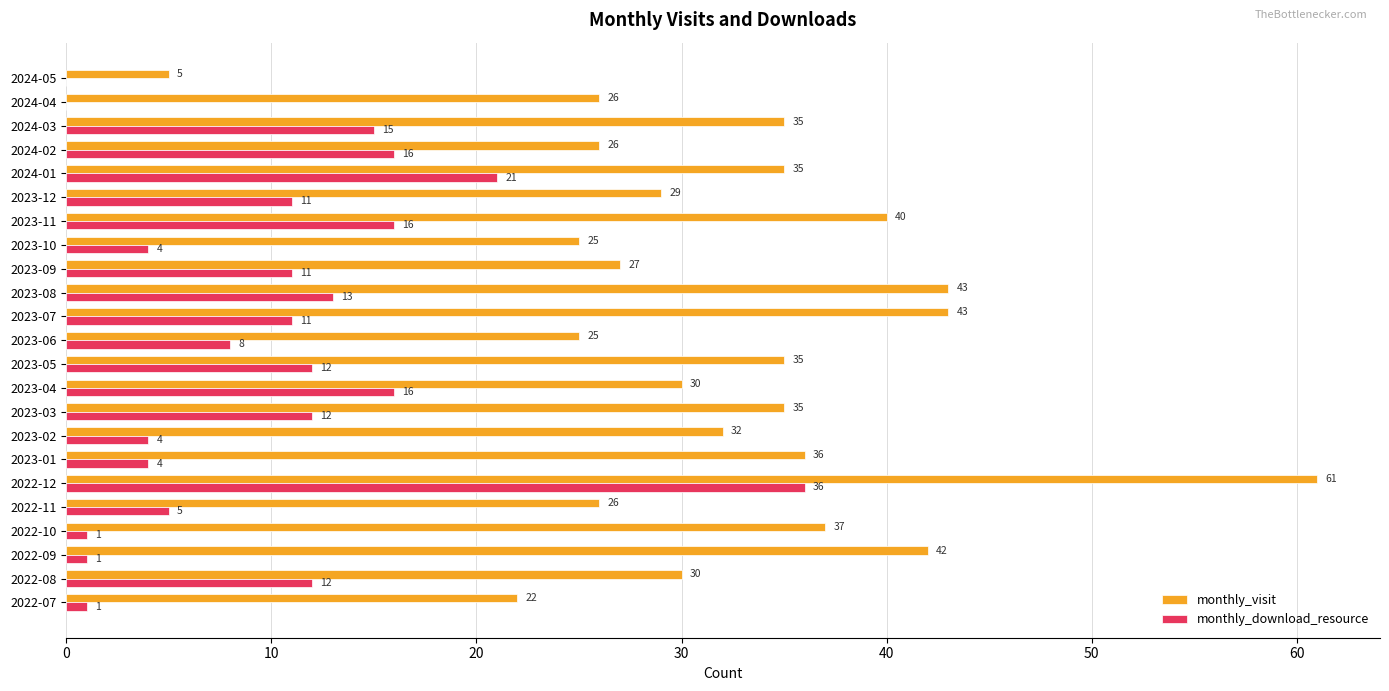

Which series has the widest spread of values?

monthly_visit